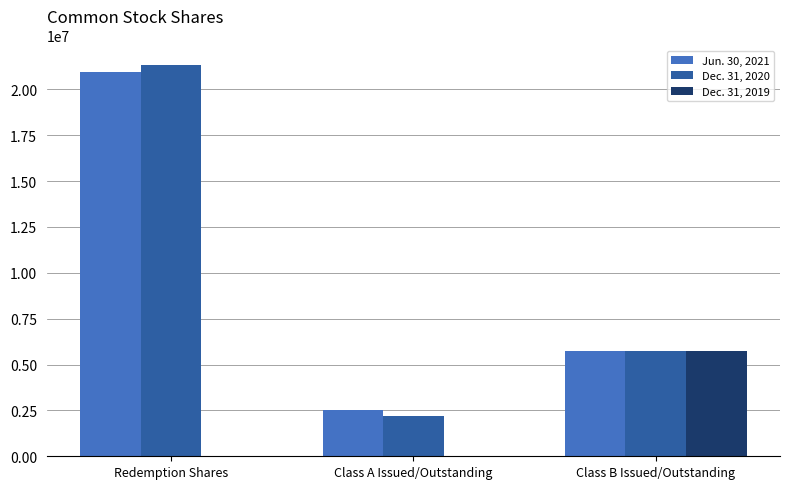

Where is Dec. 31, 2020 nearest to the value 11750000?

Class B Issued/Outstanding